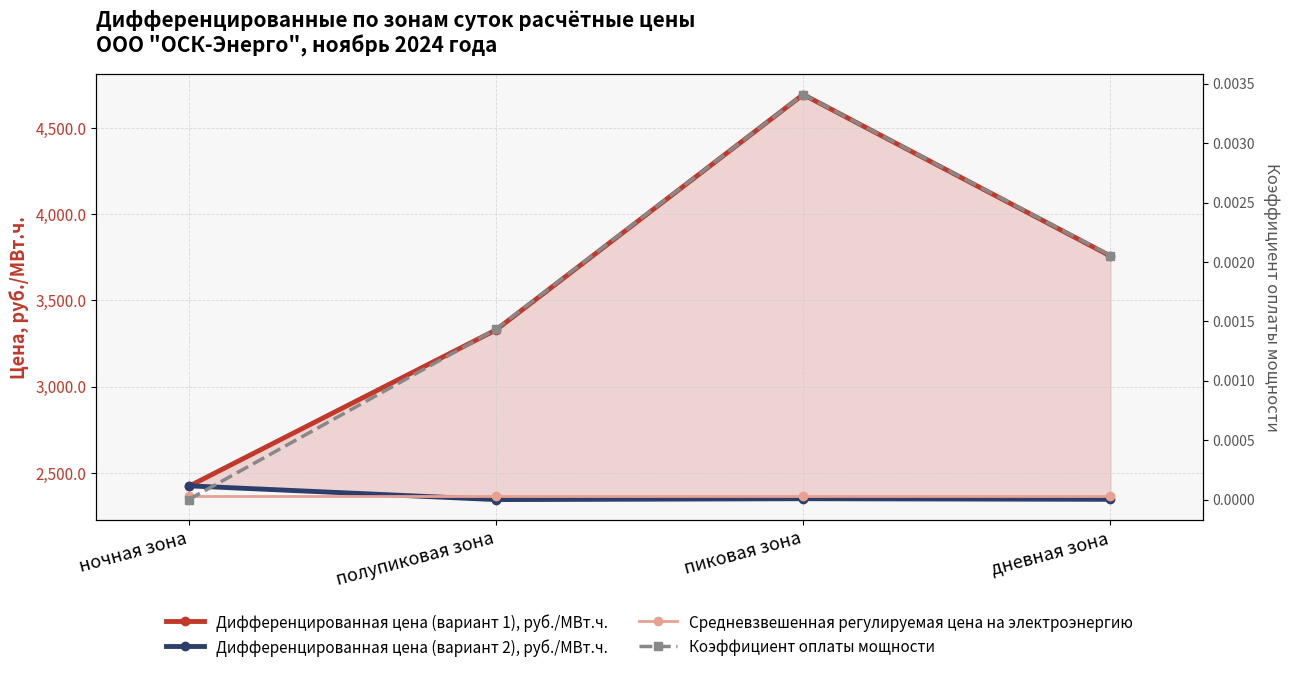

What is the average value of the Дифференцированная цена (вариант 1), руб./МВт.ч. series?

3550.7